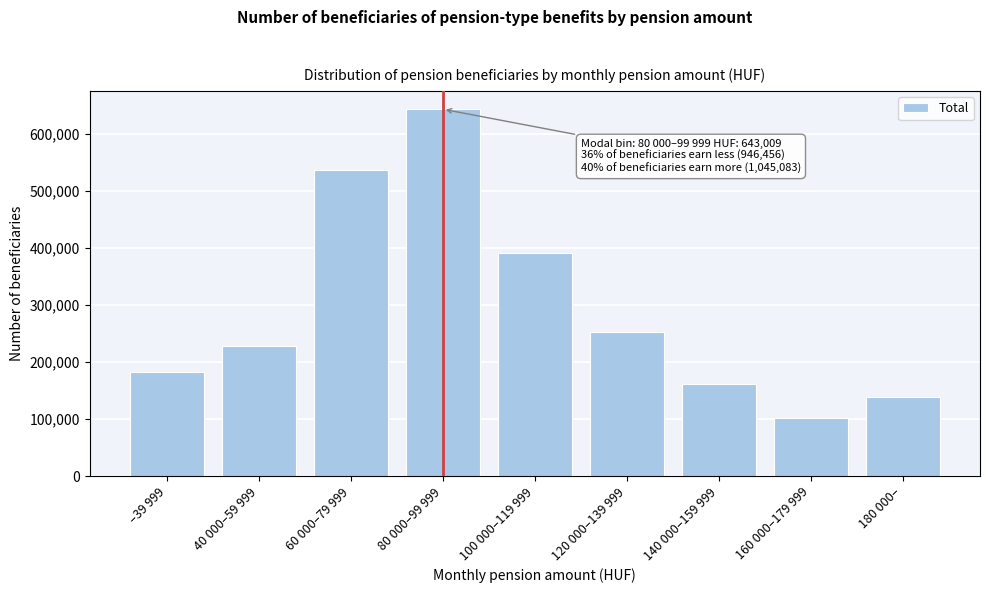

Reading left to right, extract all data points from this chart.

183014	227241	536201	643009	391393	252364	161166	101452	138708